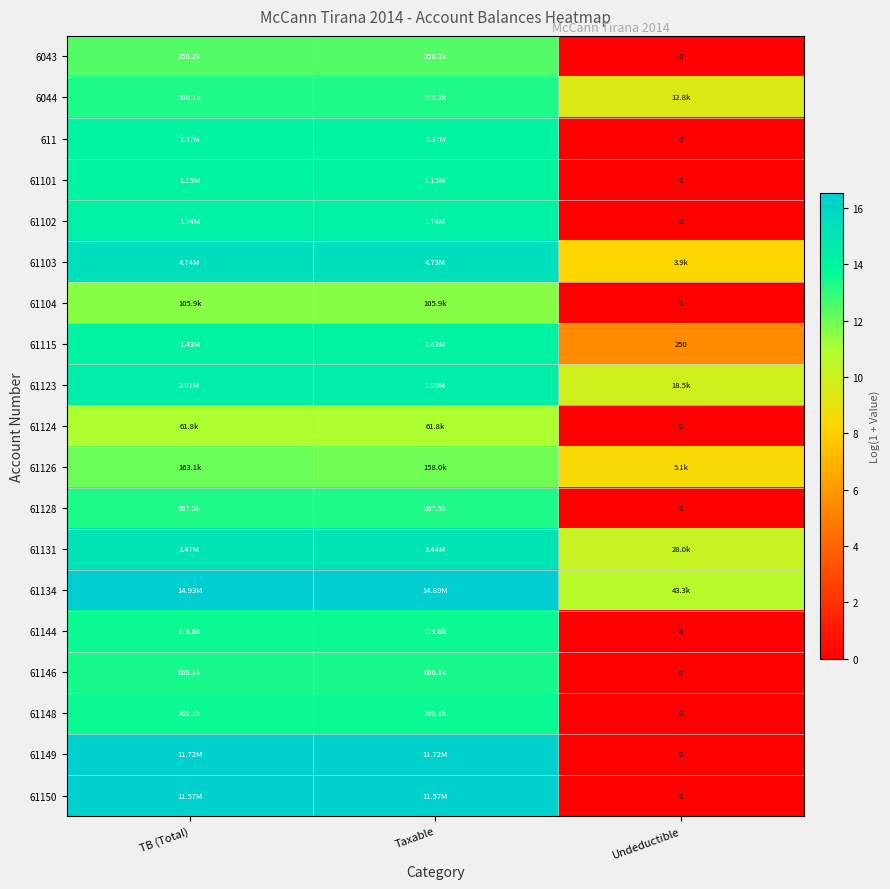

Rank the series by their maximum value, from highest to lowest.

61134, 61149, 61150, 61103, 61131, 61123, 61102, 61115, 611, 61101, 61144, 61148, 61146, 6044, 61128, 6043, 61126, 61104, 61124